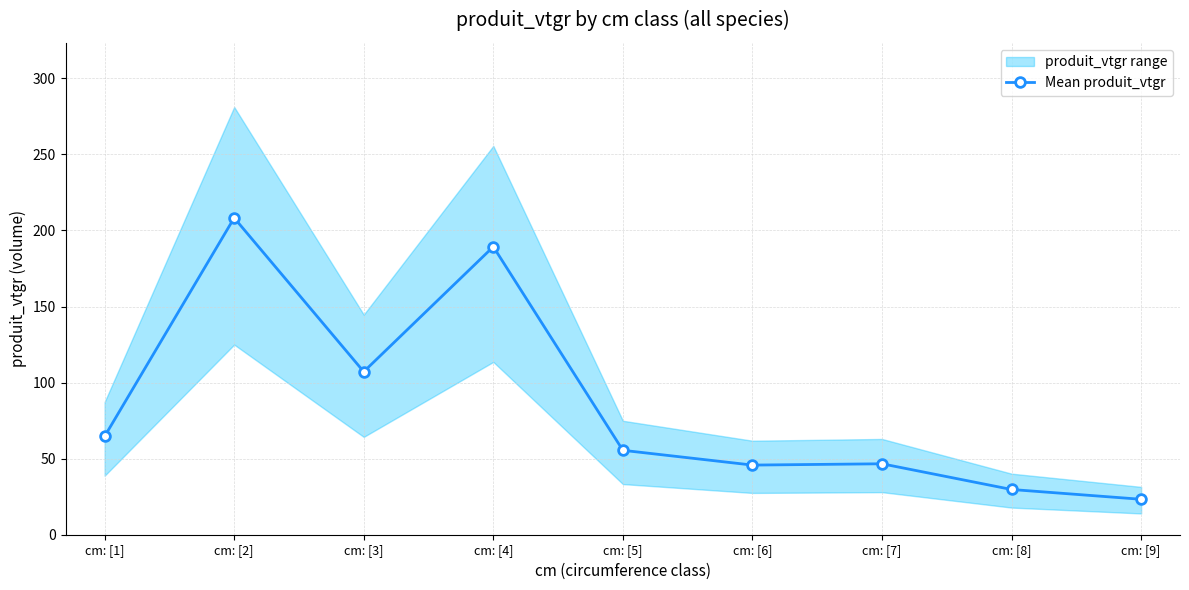

What position from the left is cm: [1]?

1